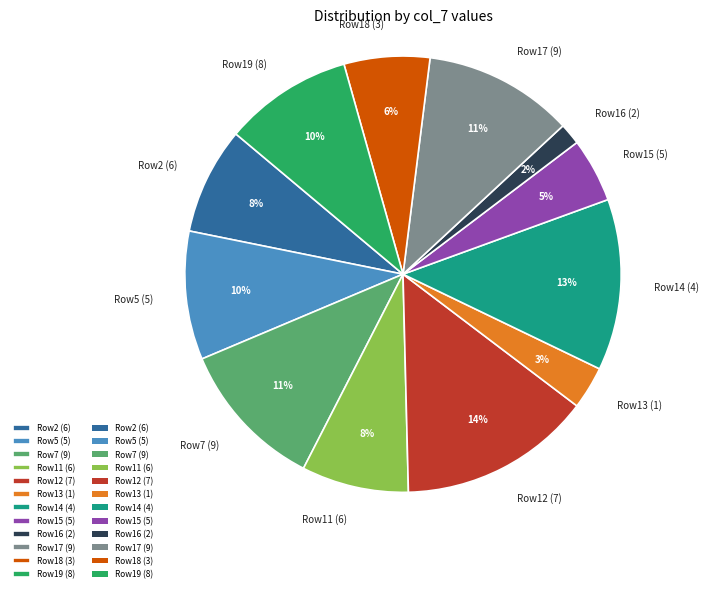

To the nearest percent, what portion does Row16 (2) represent?

2%